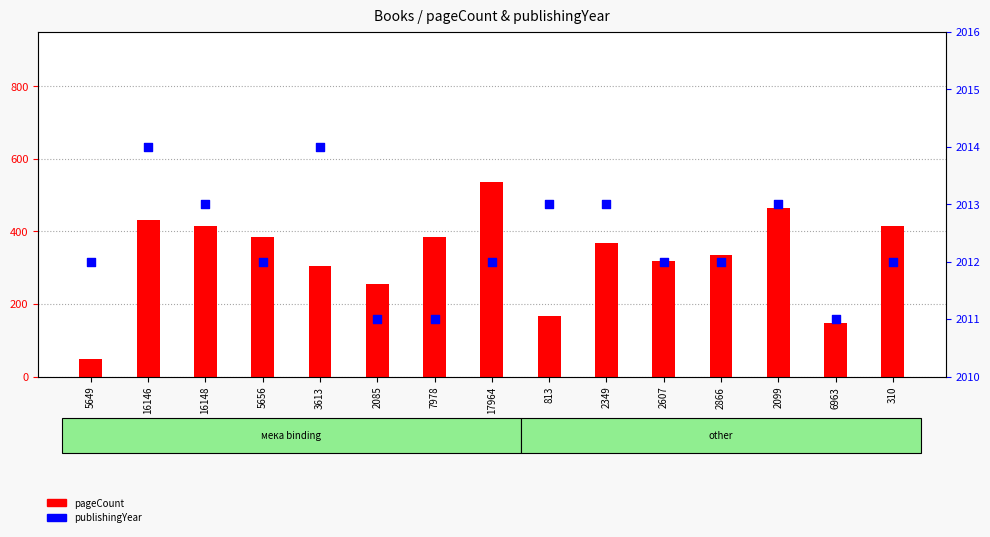

At how many categories does at least one series exceed 1617?

15